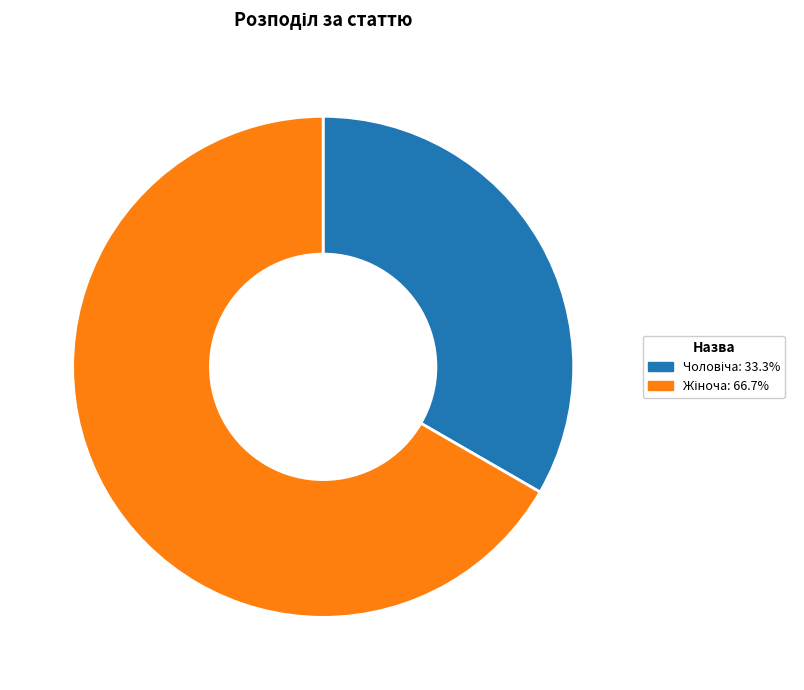

Does any single category account for the majority?

Yes